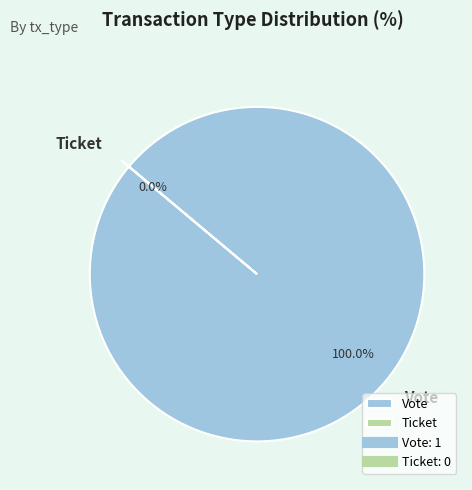

Do Vote and Ticket together represent more than half of the pie?

Yes